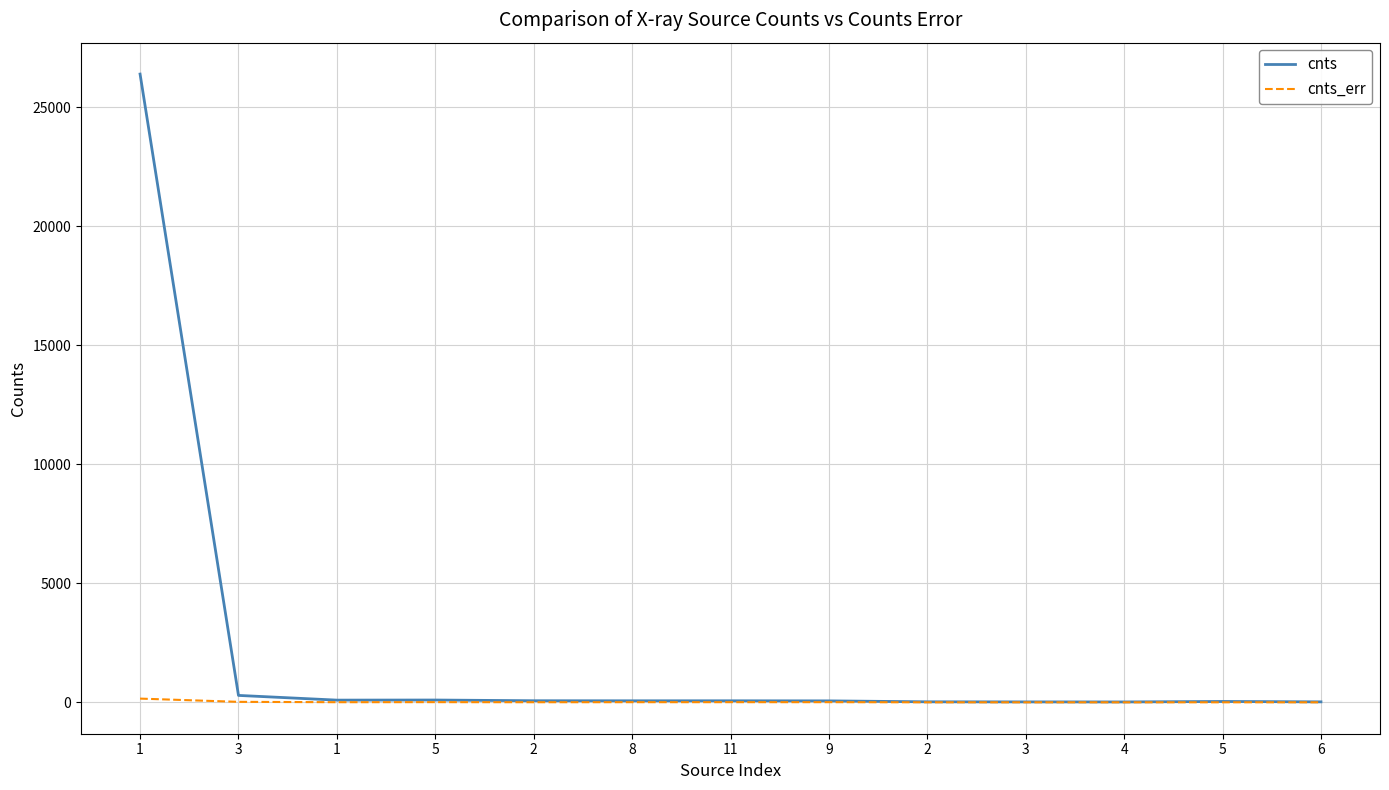

Which series changed the most between 3 and 5?

cnts